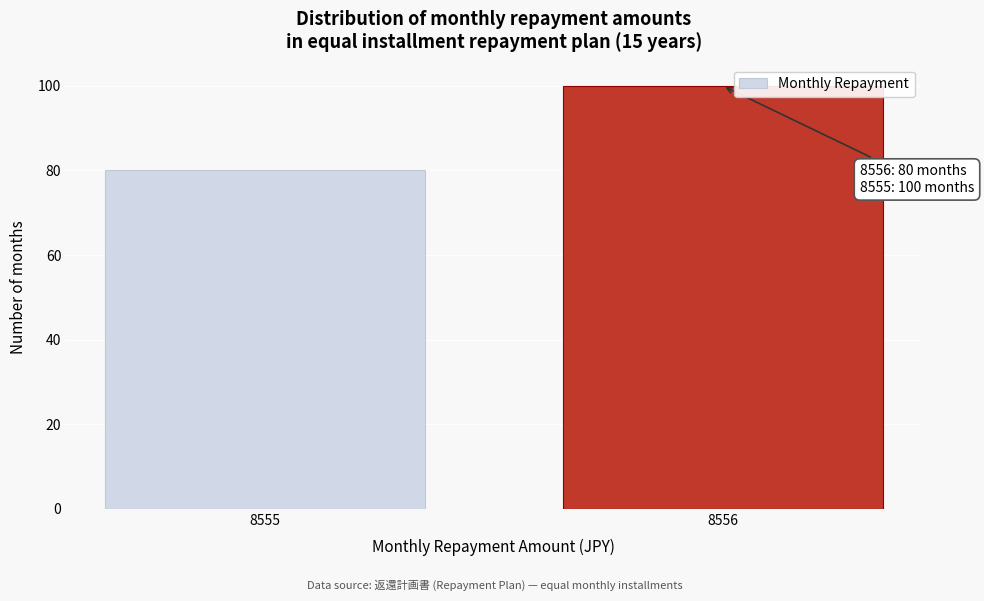

Reading left to right, what are all the values shown in this chart?

8555=80	8556=100